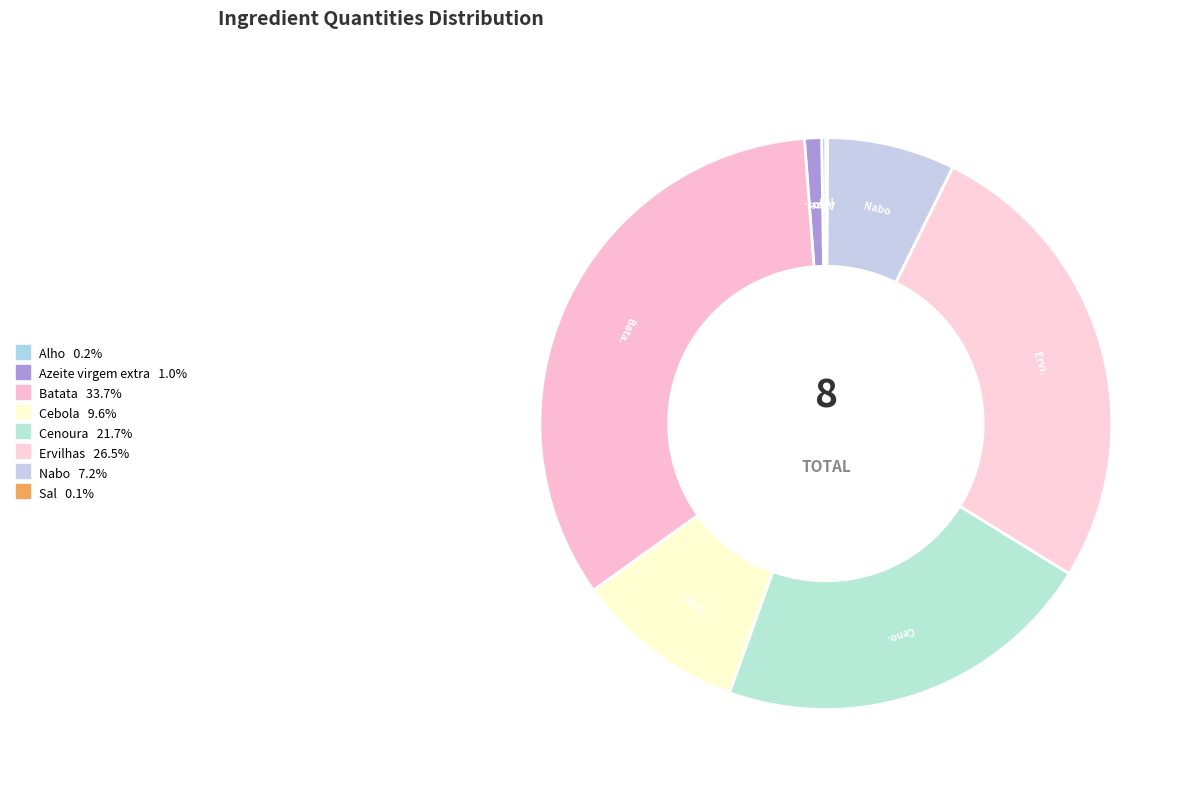

Approximately how many times larger is the value at Ervilhas compared to Batata?

0.8